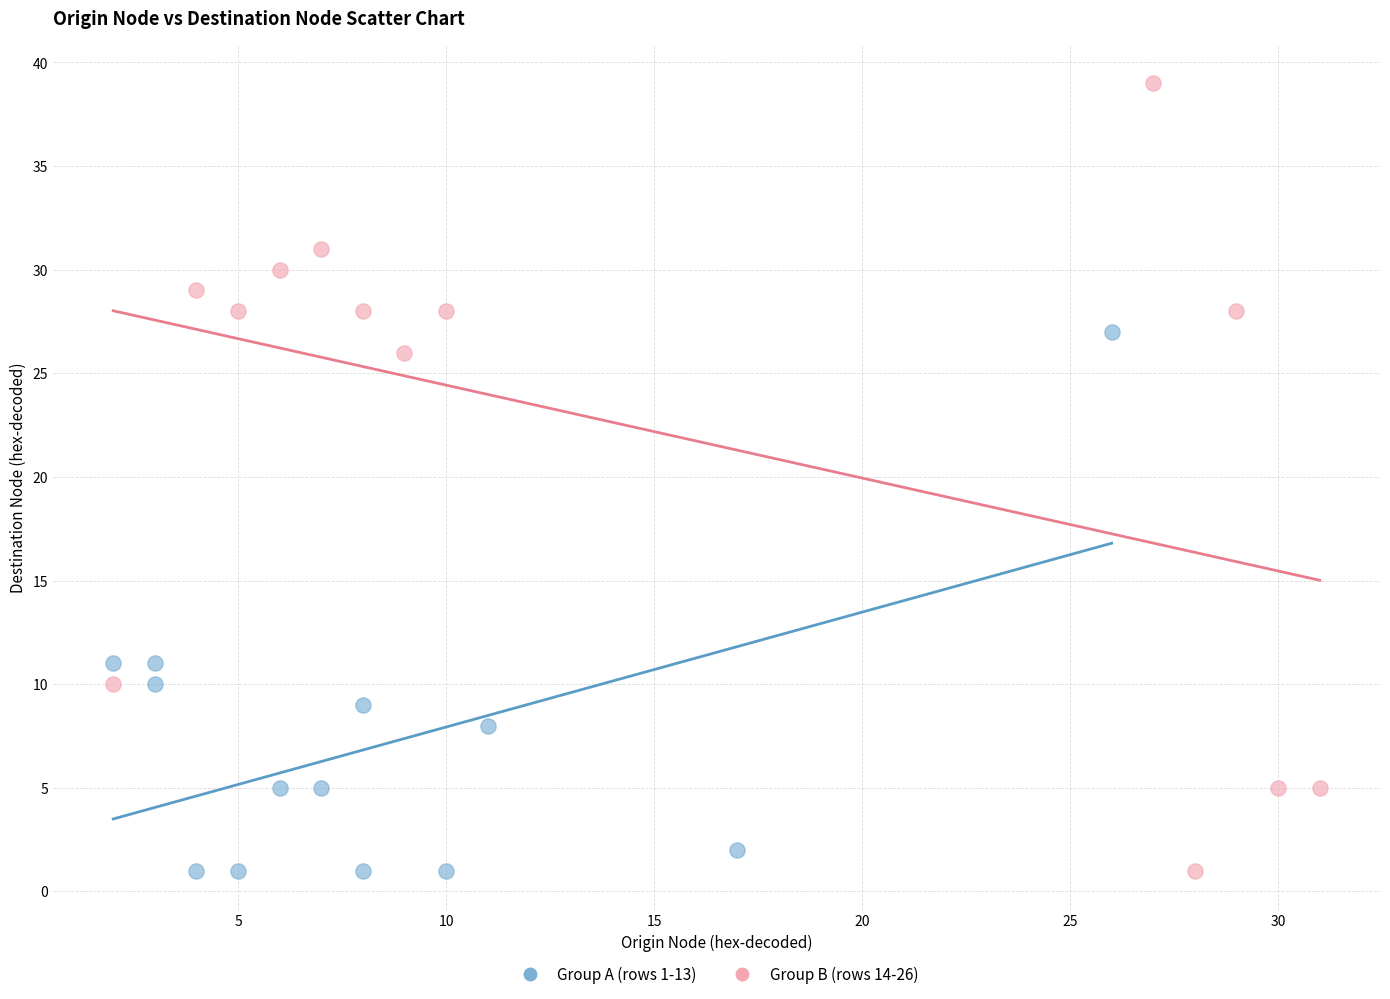

Which series contains the highest Y value?

Group B (rows 14-26)